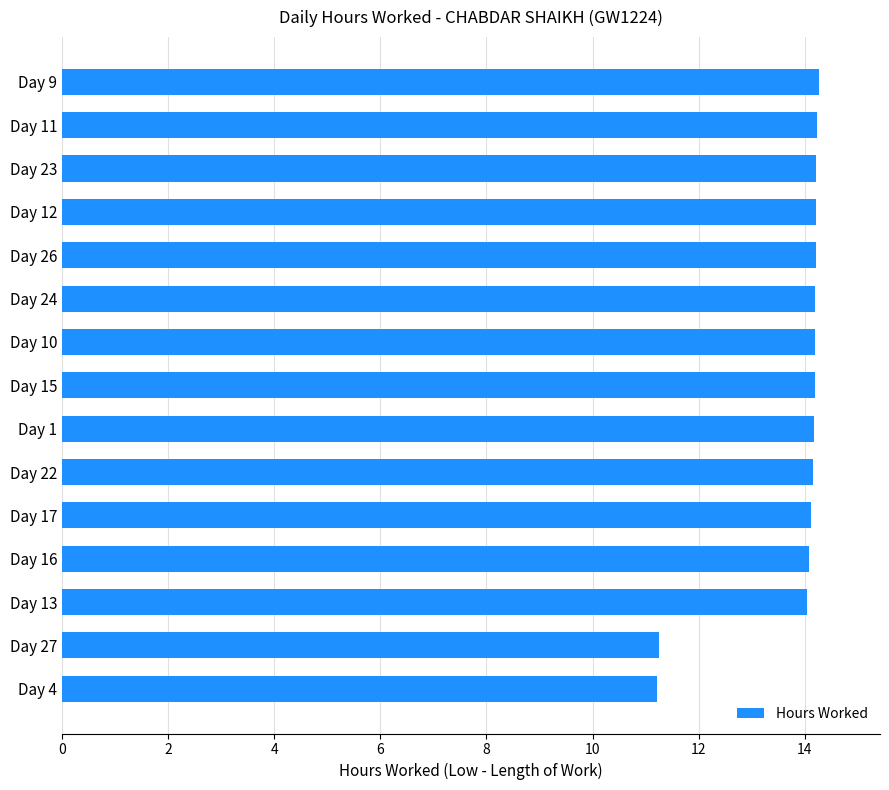

What is the maximum value shown in the chart?

14.3